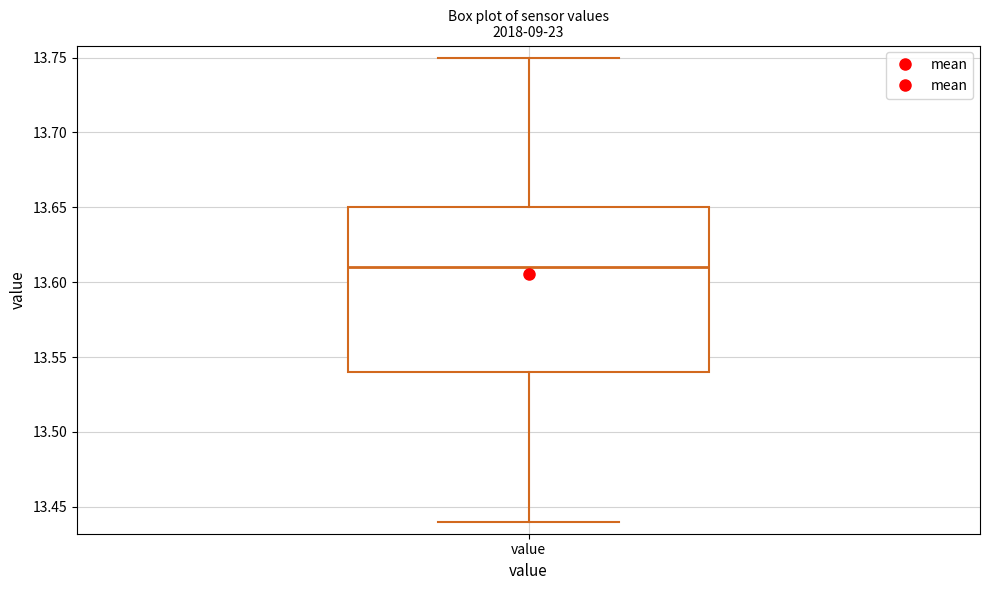

Read this box plot against the y-axis: the position of the median line, the range covered by the box, and the ends of both whiskers. The values are not printed on the chart, so give them approximately, as read against the axis.

median 13.61, box 13.54 to 13.65, whiskers 13.44 to 13.75